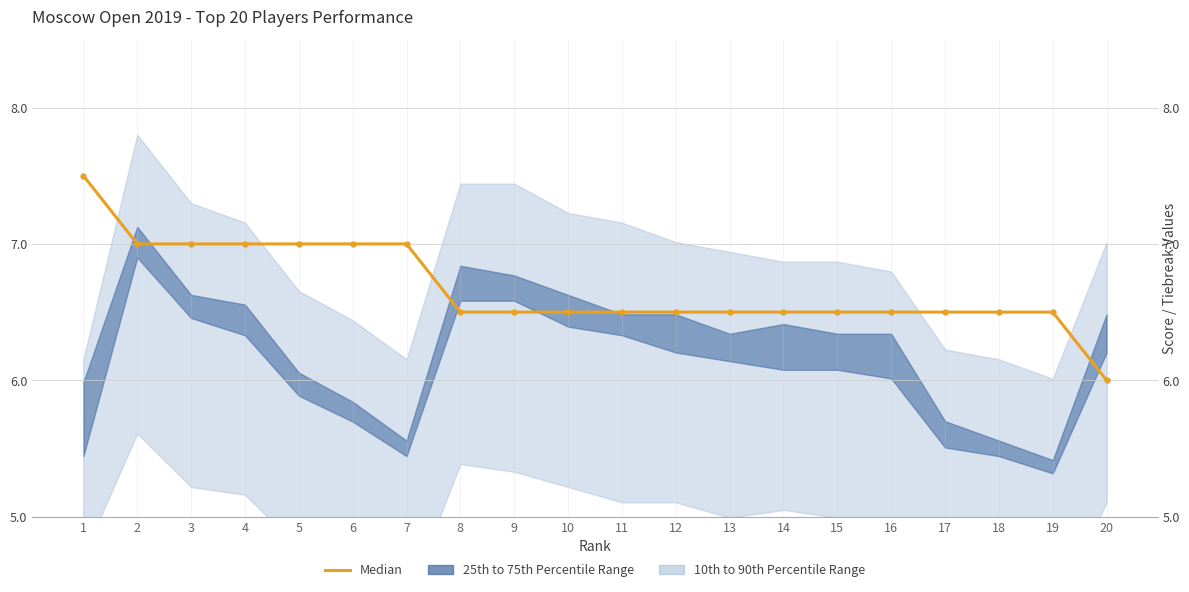

What is the value of the 4th point from the left?

7.0